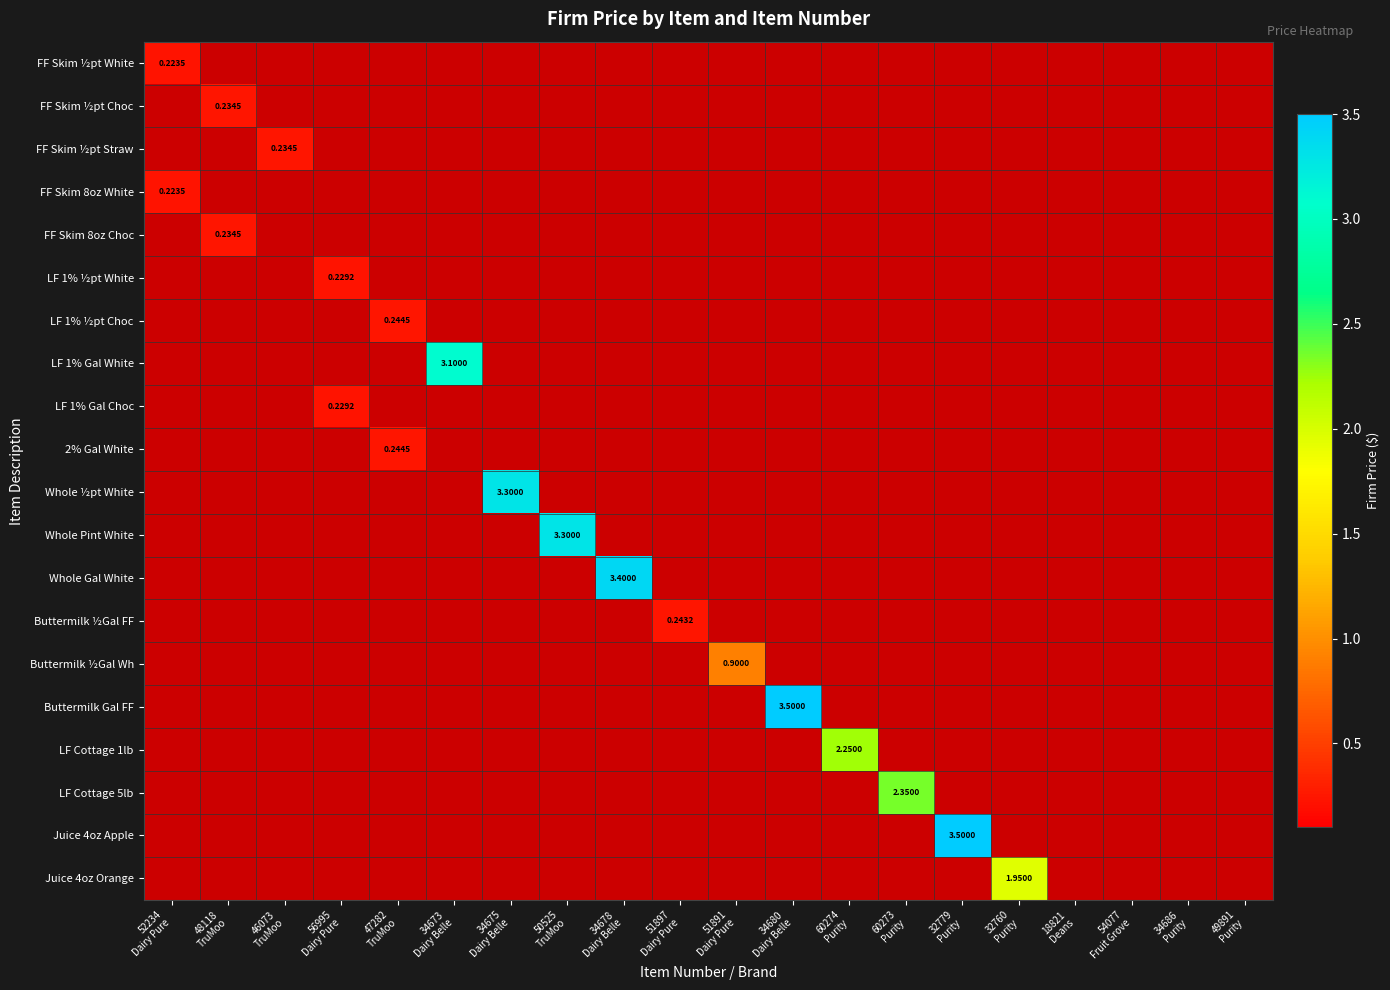

Which has a higher value, 60273
Purity or 54077
Fruit Grove?

60273
Purity